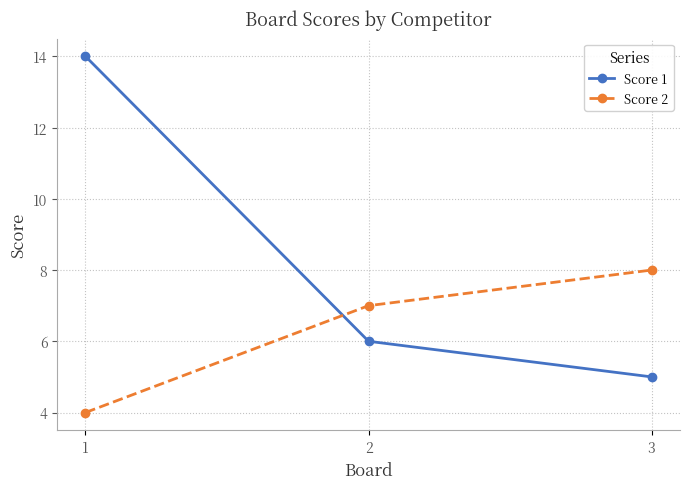

List the labels in order of Score 1 value, largest first.

1, 2, 3